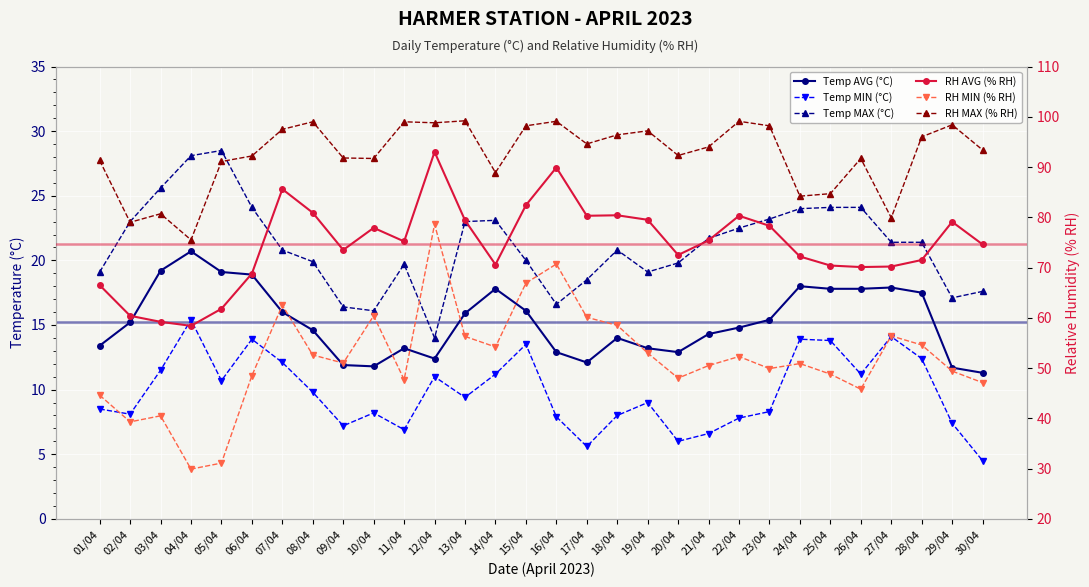

True or false: RH AVG (% RH) and Temp AVG (°C) cross at least once.

False